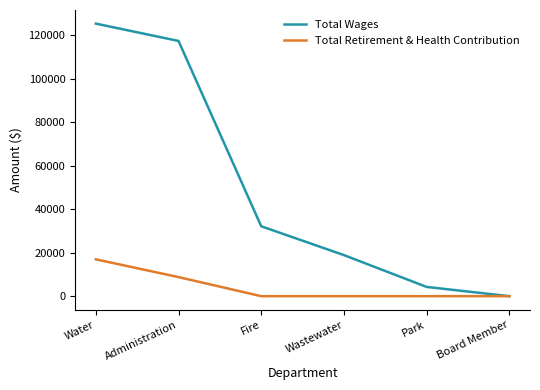

Rank the series by their maximum value, from lowest to highest.

Total Retirement & Health Contribution, Total Wages